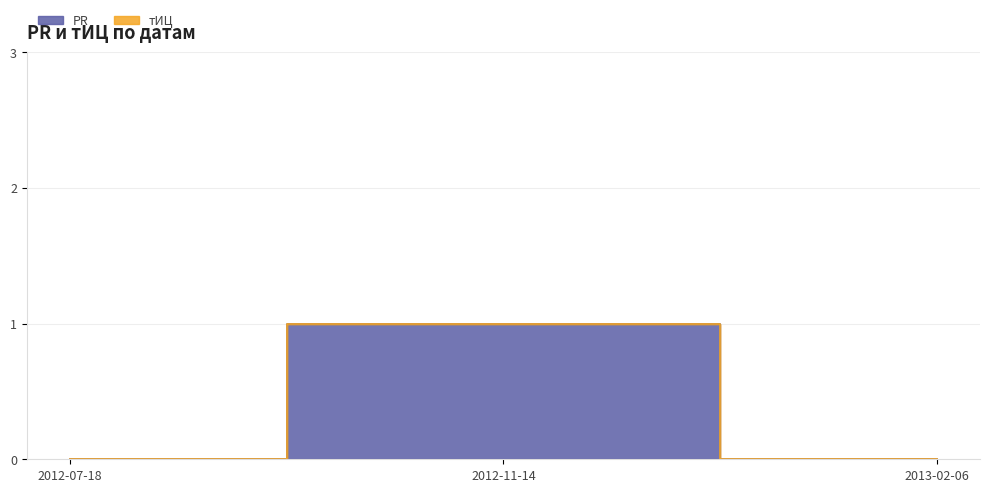

Rank the categories by value from highest to lowest.

2012-11-14, 2012-07-18, 2013-02-06